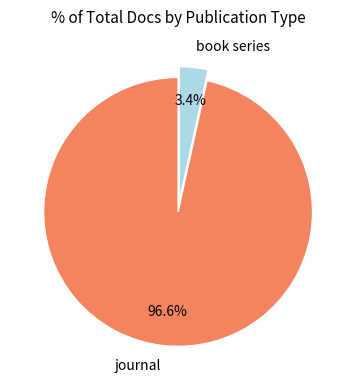

Combined, do book series and journal account for over 50%?

Yes